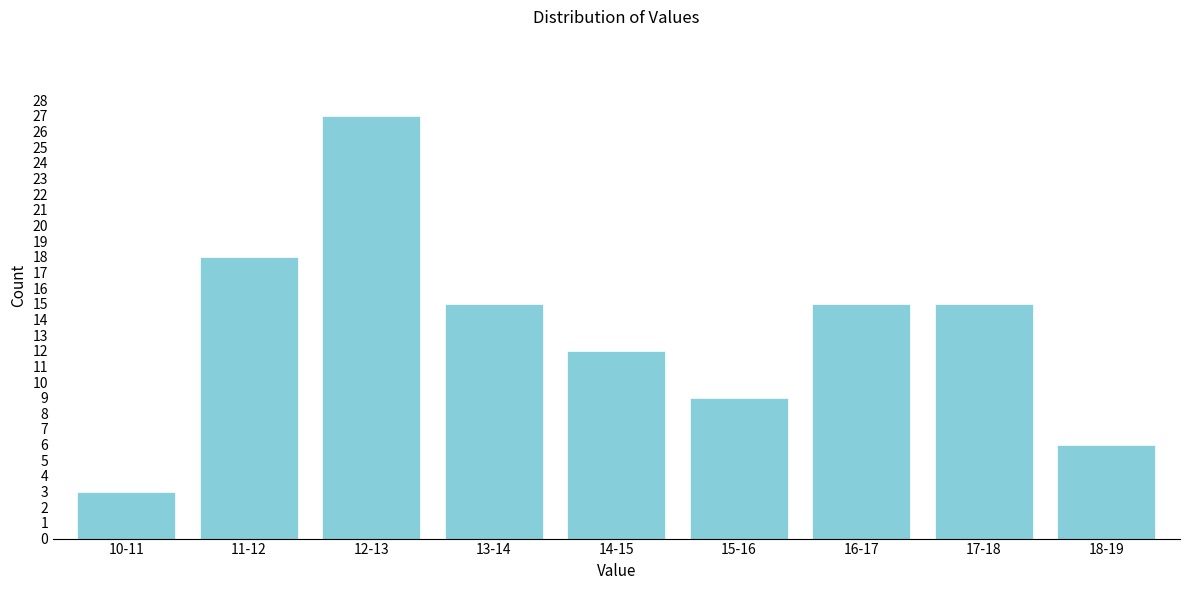

Reading left to right, transcribe all the data shown in this chart.

3	18	27	15	12	9	15	15	6